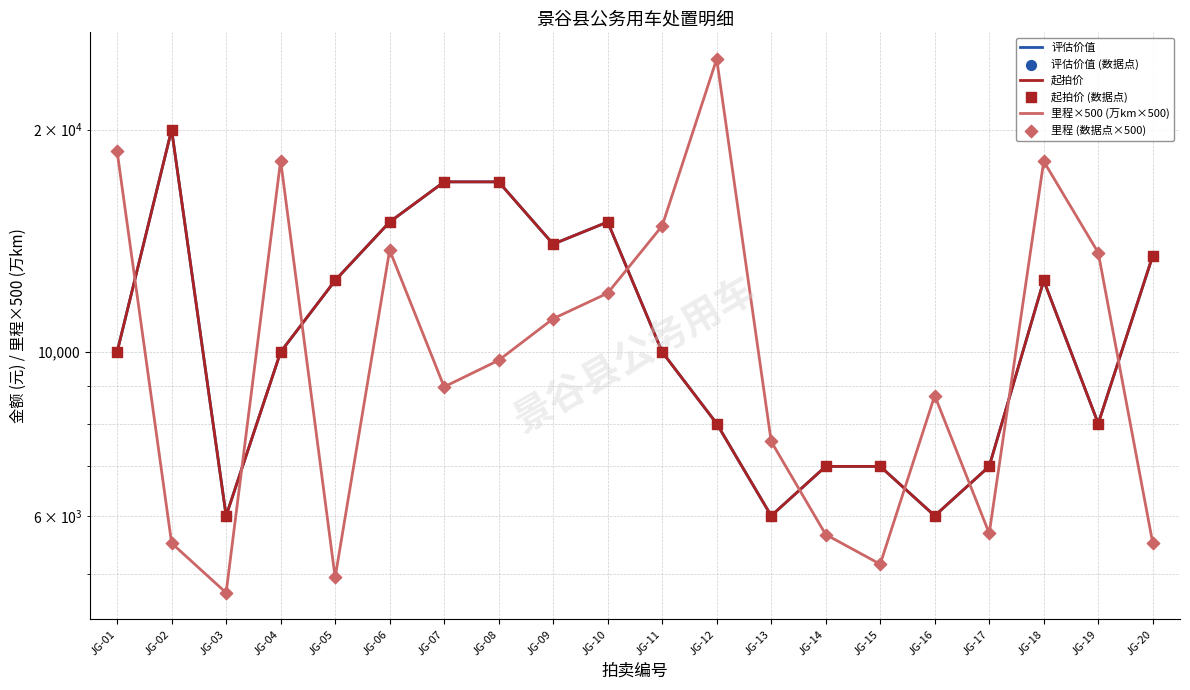

What are all the series names shown in the legend?

评估价值, 起拍价, 里程×500 (万km×500), 评估价值 (数据点), 起拍价 (数据点), 里程 (数据点×500)